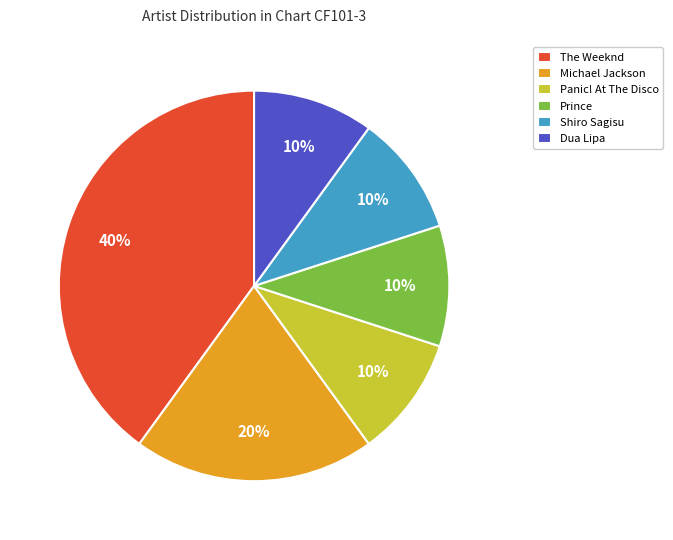

Which category has the biggest portion of the pie?

The Weeknd